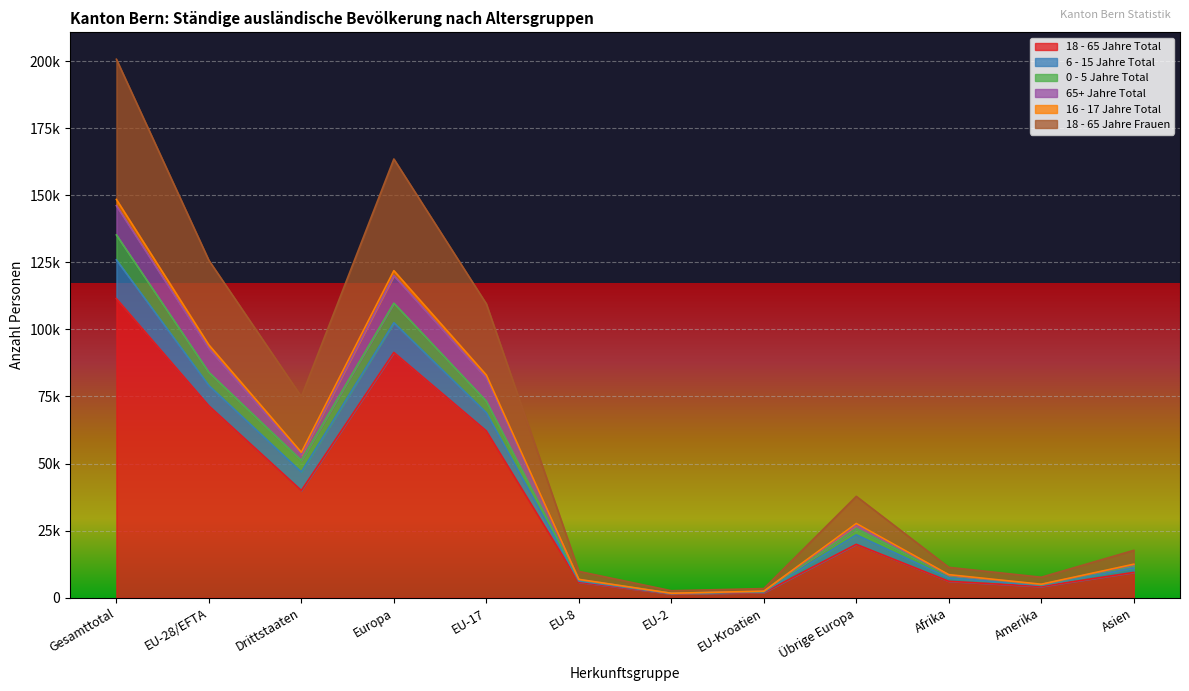

What is the difference between the 6 - 15 Jahre Total values at Afrika and Amerika?

3592